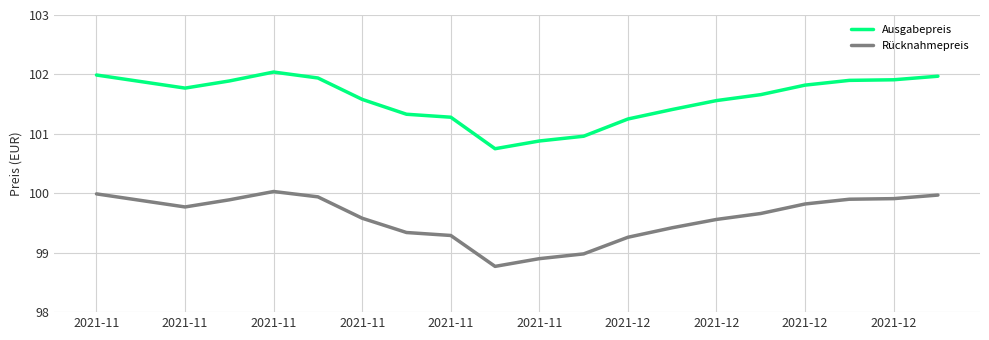

What are all the series names shown in the legend?

Ausgabepreis, Rücknahmepreis